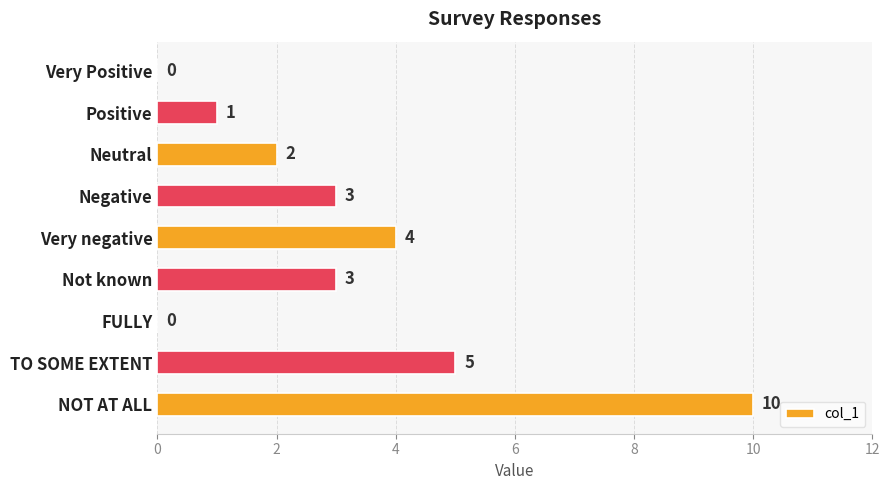

At which category does the chart reach its peak across all series?

NOT AT ALL